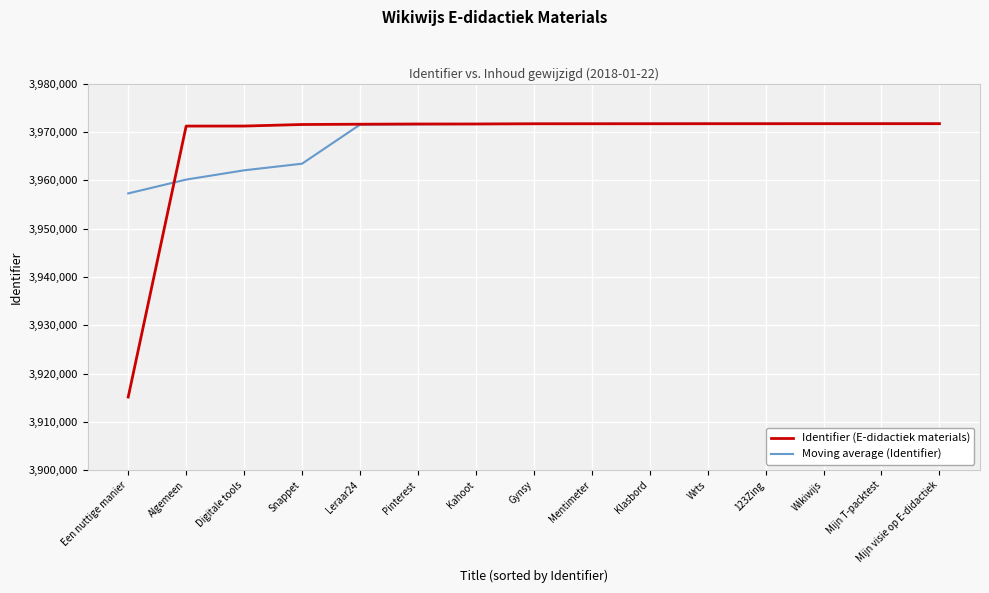

Which category has the lowest value in the Moving average (Identifier) series?

Een nuttige manier